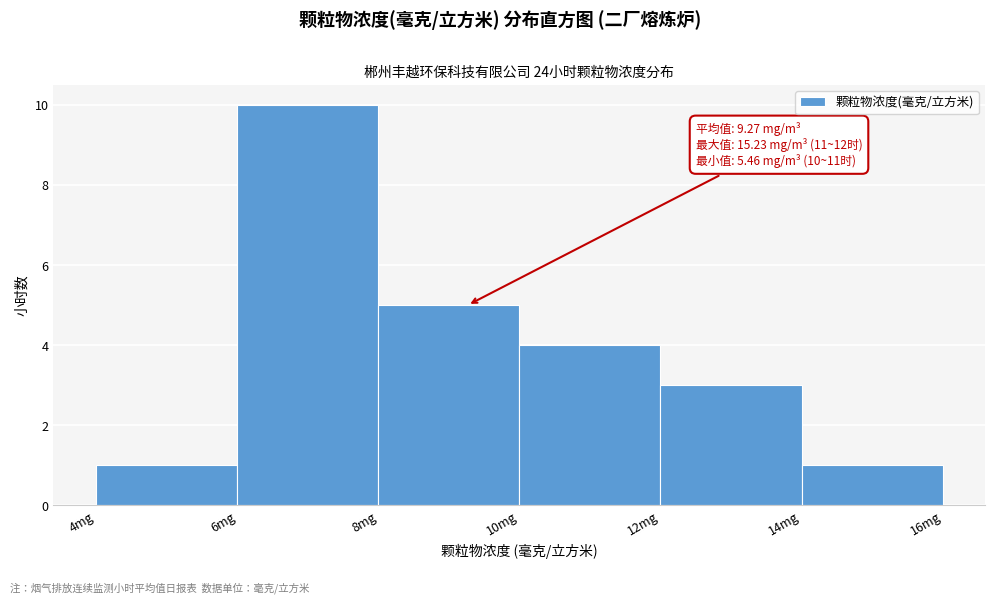

Which range on the x-axis has the tallest bar?

6 to 8